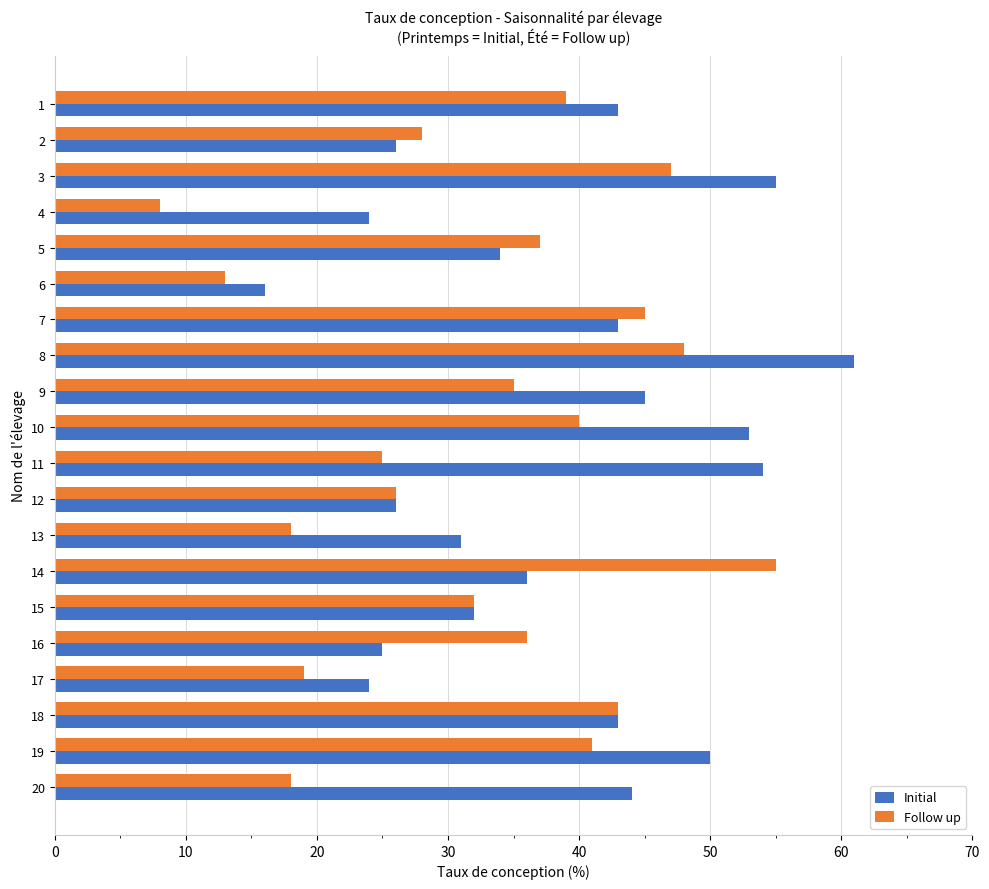

At which category does the chart reach its minimum across all series?

4